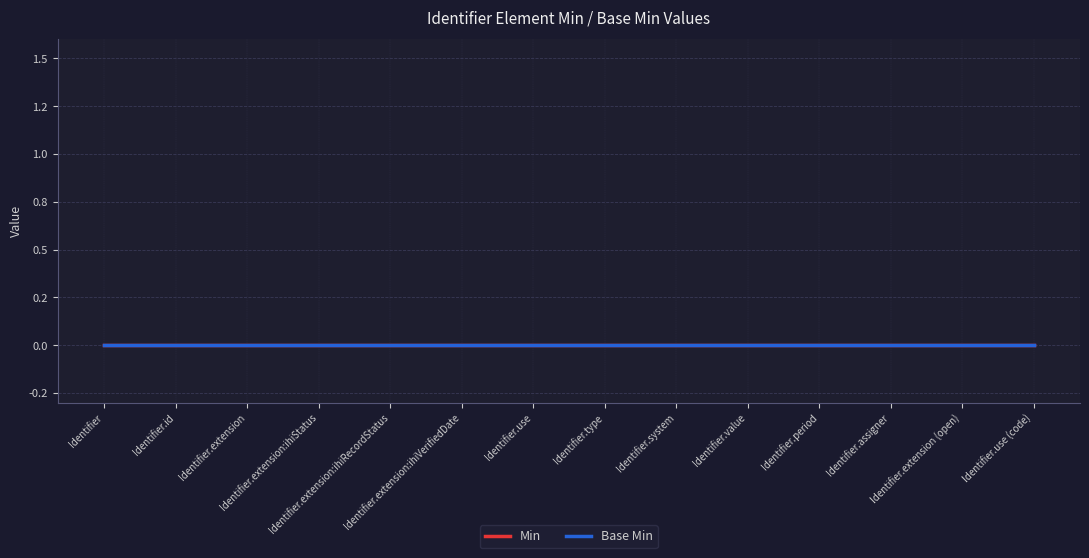

What are all the series names shown in the legend?

Min, Base Min